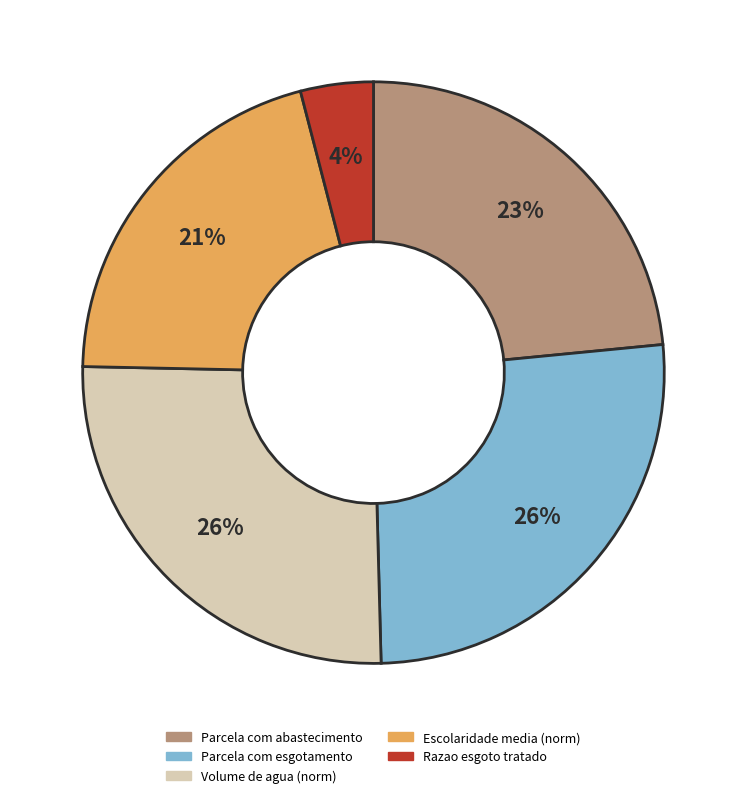

To the nearest percent, what is the difference between the largest and smallest slice percentages?

22%